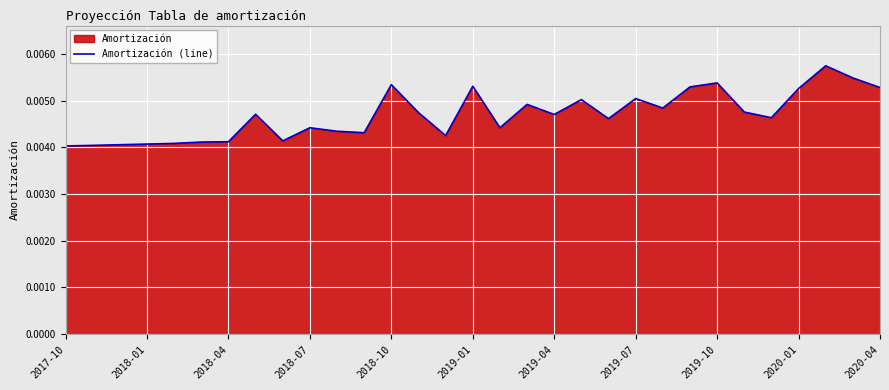

True or false: the data has more than 0 interior local peaks.

True